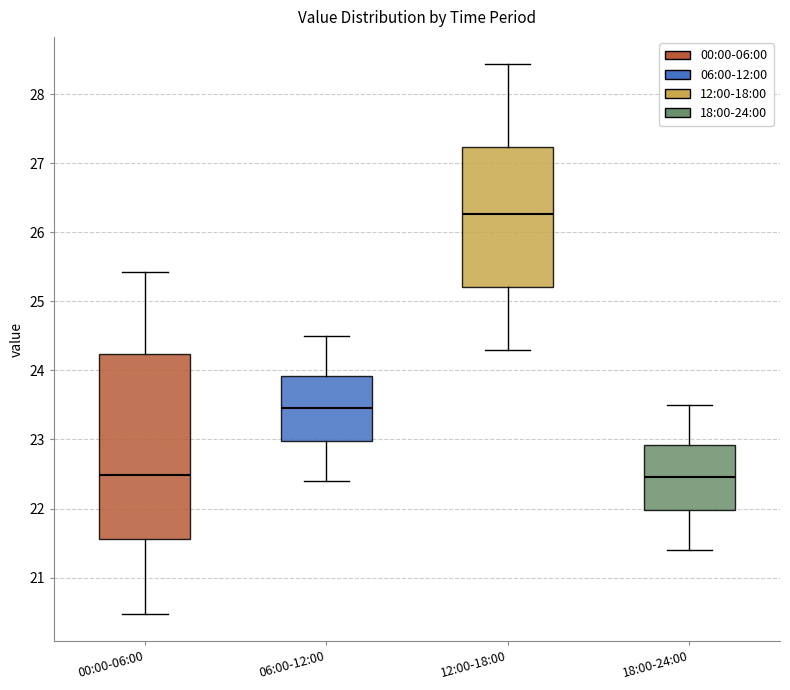

Reading left to right, read every box against the y-axis: the position of its median line, the range the box covers, and the ends of its whiskers. The values are not printed on the chart, so give them approximately, as read against the axis.

00:00-06:00: median 22.5, box 21.6 to 24.2, whiskers 20.5 to 25.4
06:00-12:00: median 23.5, box 23.0 to 23.9, whiskers 22.4 to 24.5
12:00-18:00: median 26.3, box 25.2 to 27.2, whiskers 24.3 to 28.4
18:00-24:00: median 22.5, box 22.0 to 22.9, whiskers 21.4 to 23.5